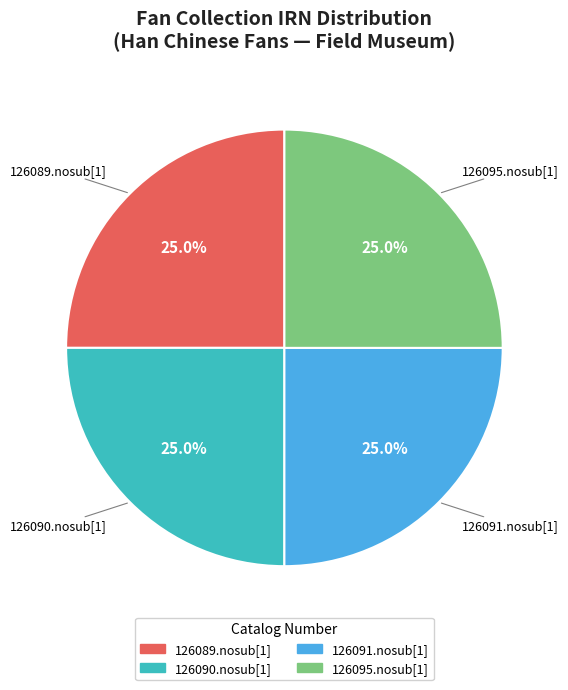

What percentage do 126090.nosub[1] and 126089.nosub[1] together represent?

50.0%